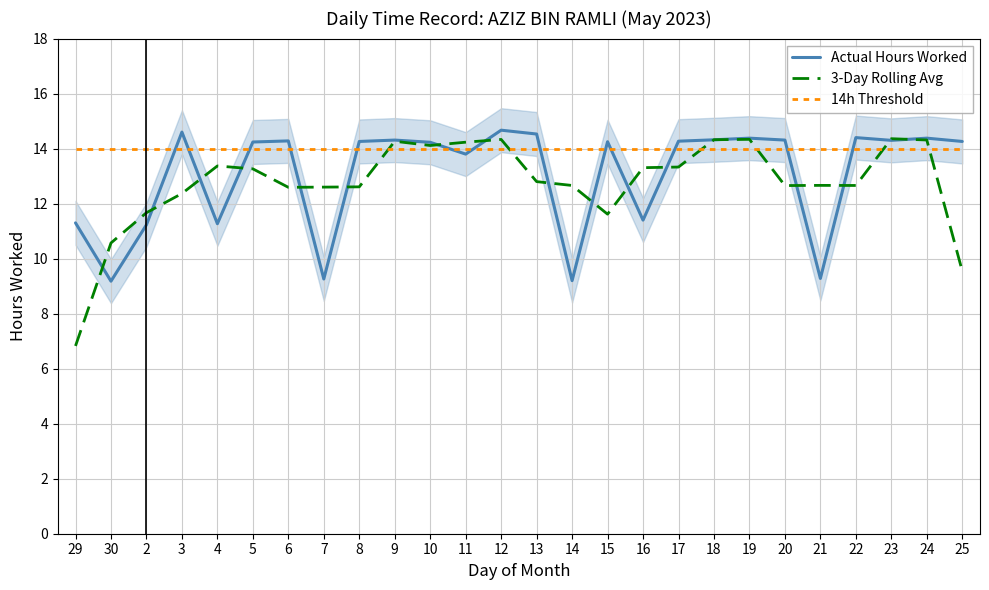

At how many categories does at least one series exceed 13?

26